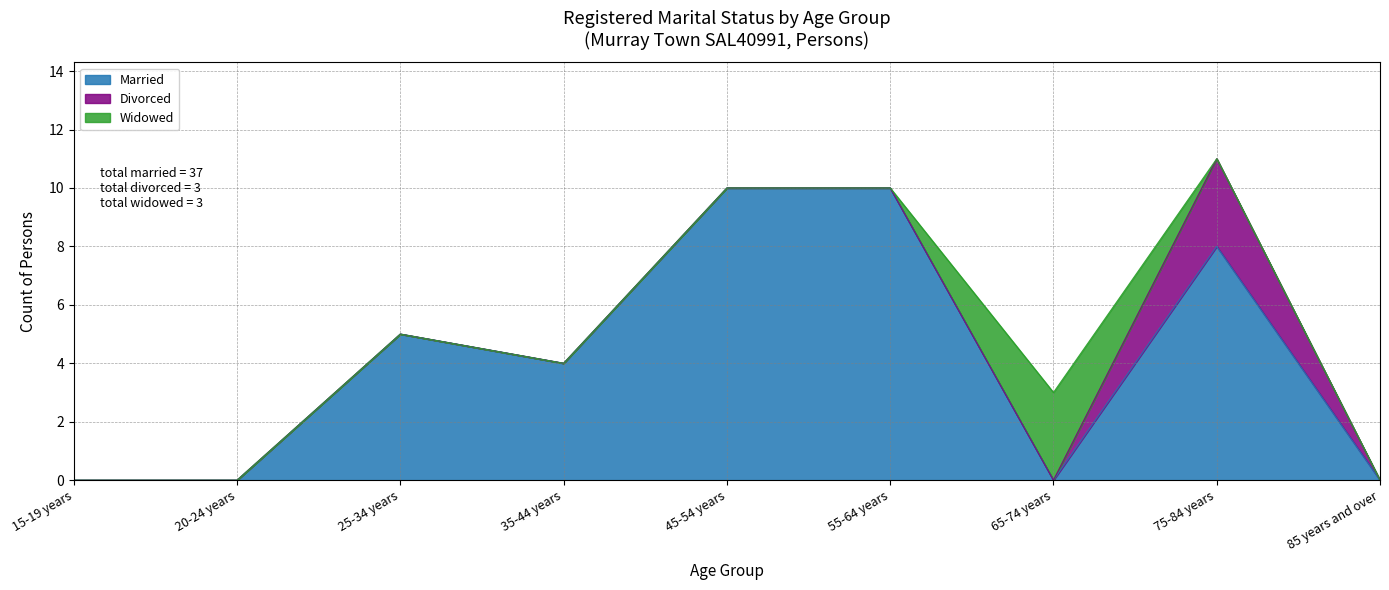

Is the value of Divorced at 75-84 years greater than the value of Married at 35-44 years?

No